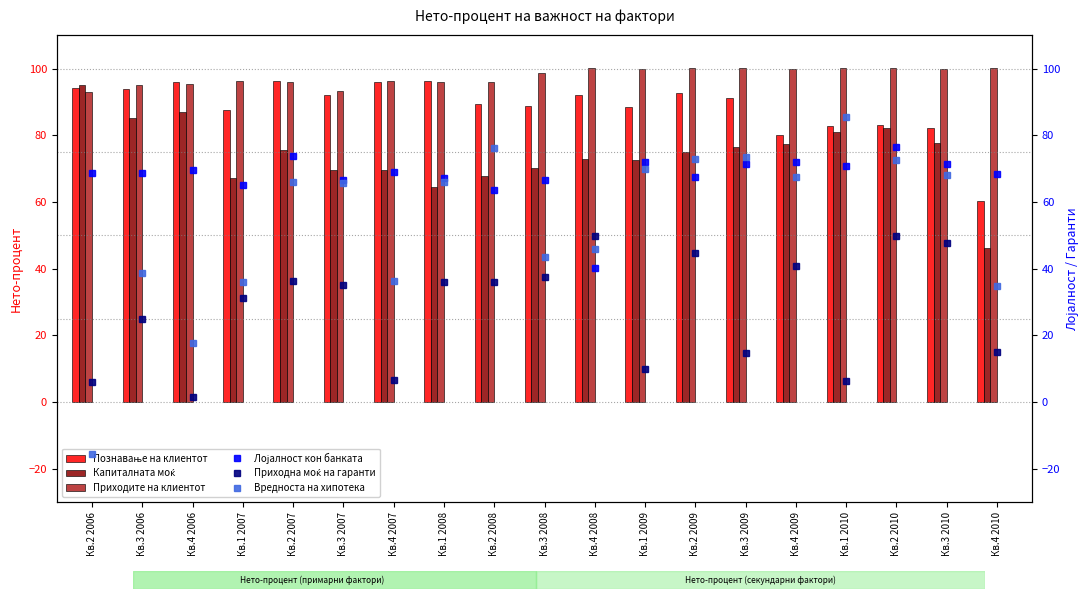

What is the spread (max minus min) of values at Кв.4 2009?

59.1